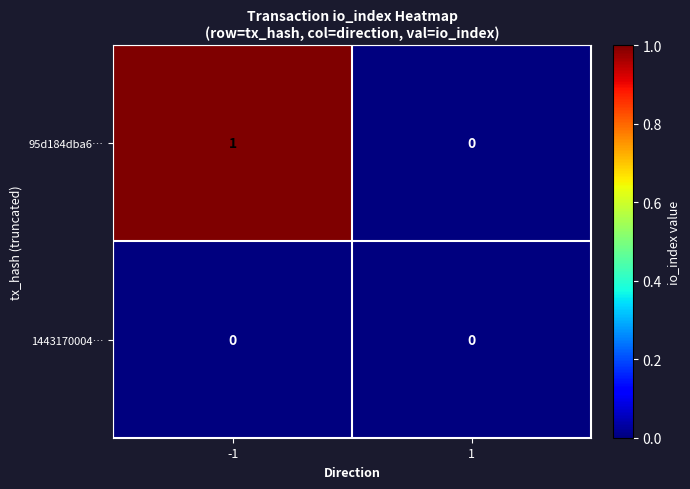

Rank the series by their average value, from lowest to highest.

1443170004…, 95d184dba6…